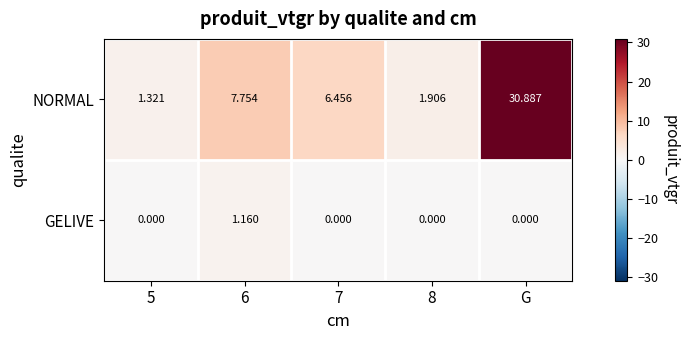

Which series has the largest total across all categories?

NORMAL